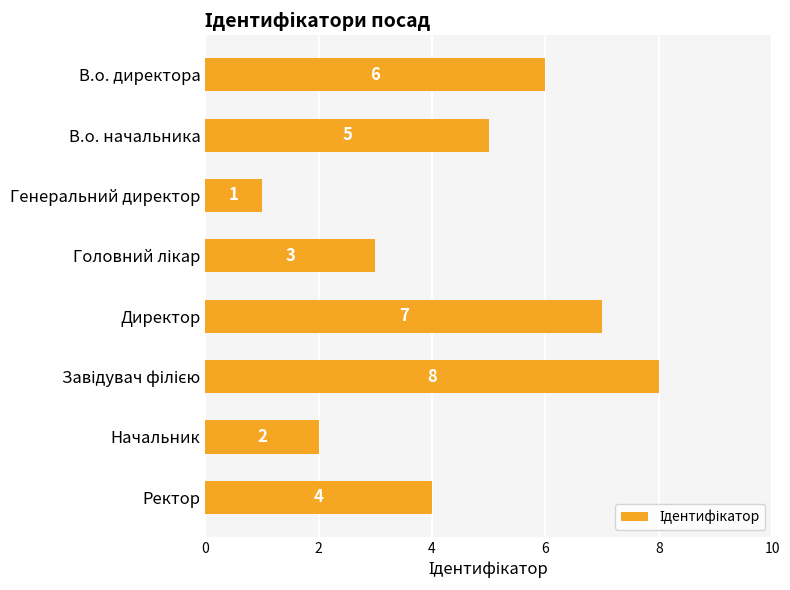

What is the label of the 7th bar from the top?

Начальник